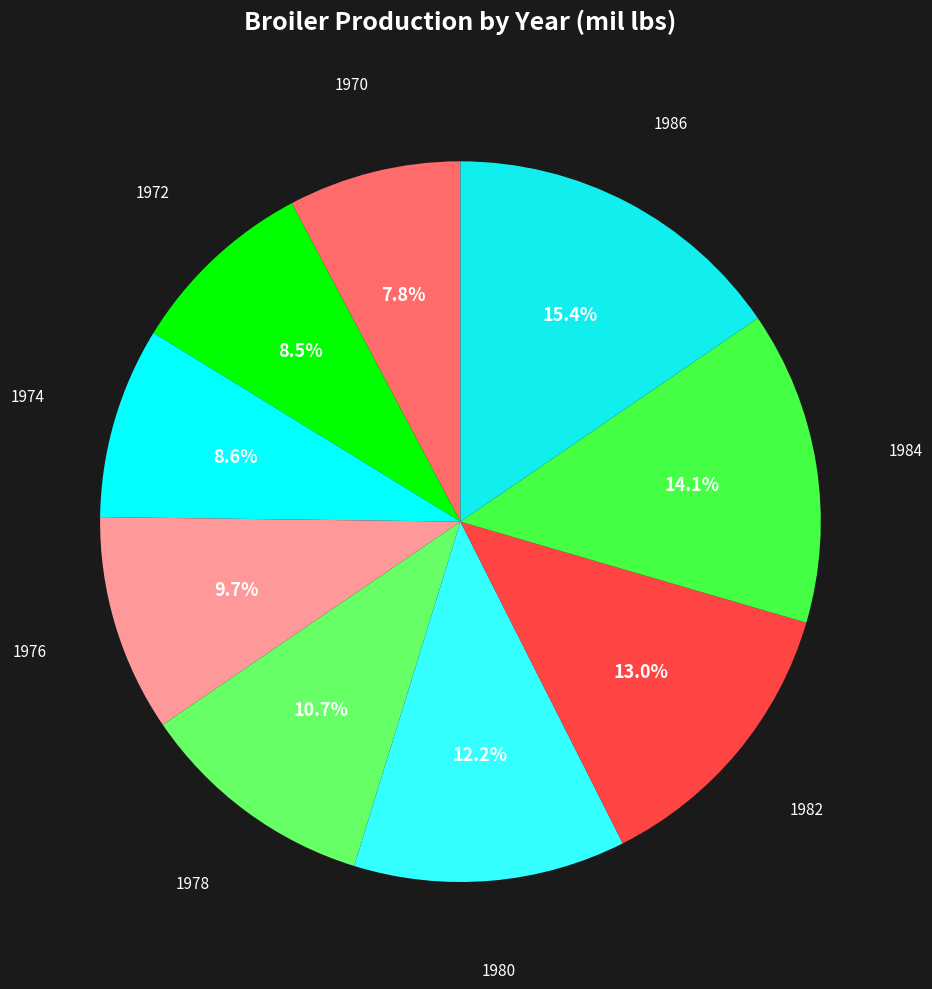

Between 1974 and 1982, which is larger?

1982